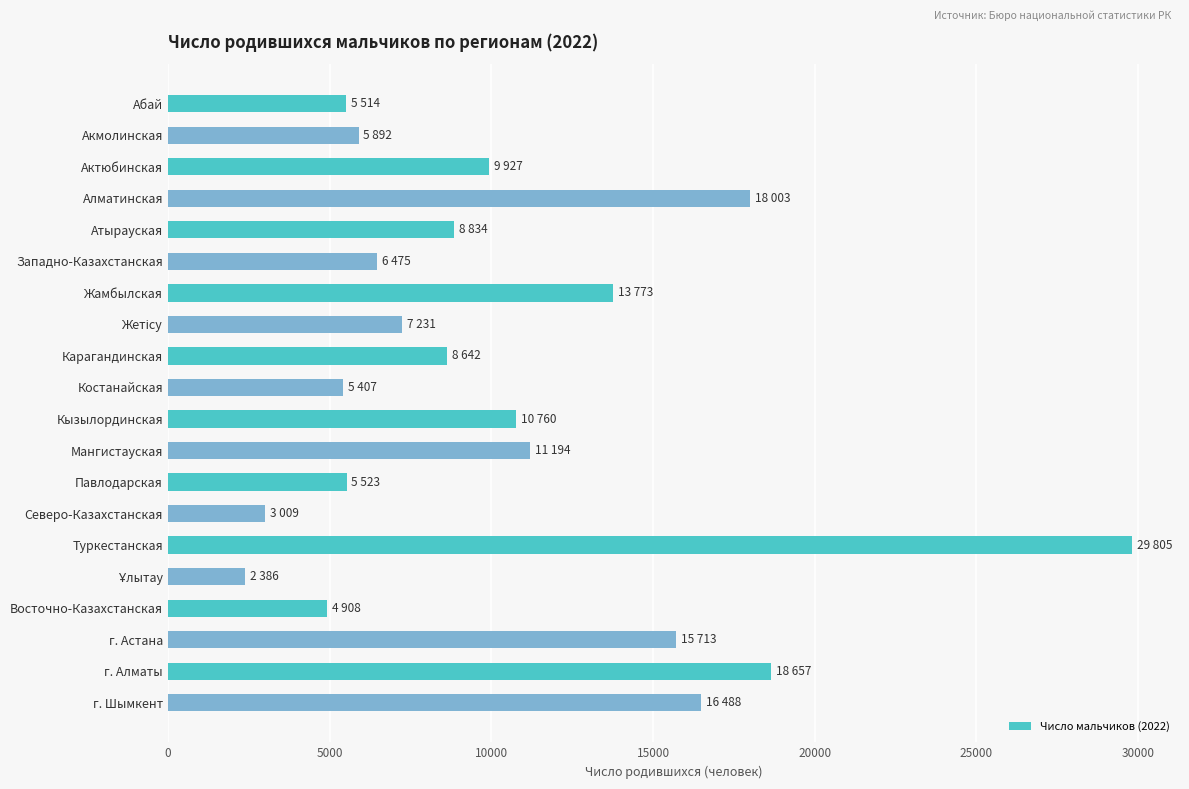

What is the change in value from Западно-Казахстанская to г. Астана?

+9238